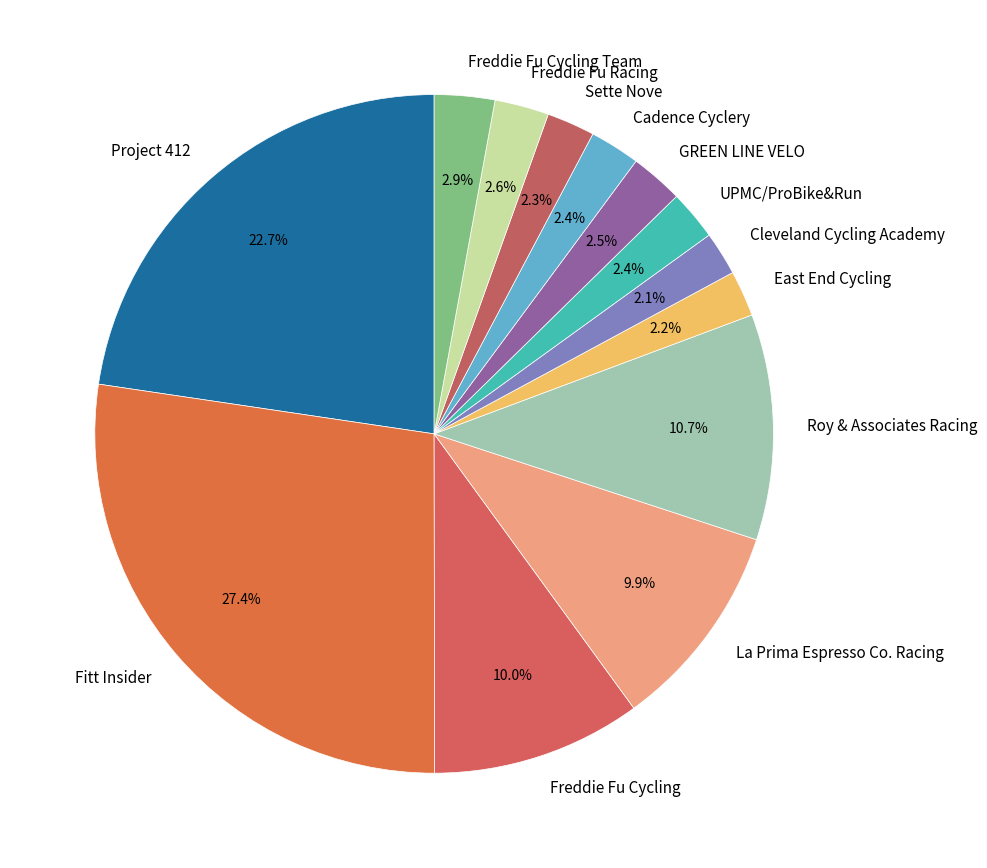

Does Project 412 represent more than half of the total?

No